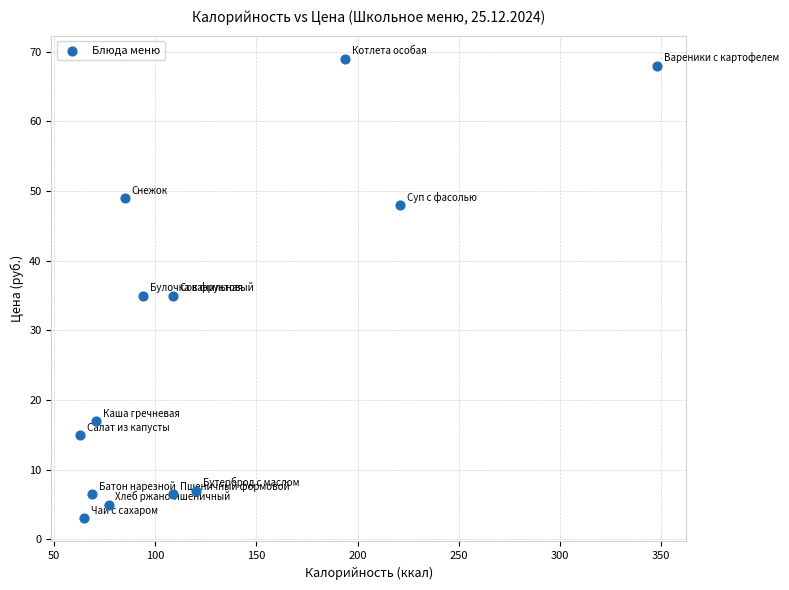

What is the range of X values (max minus min)?

285.0